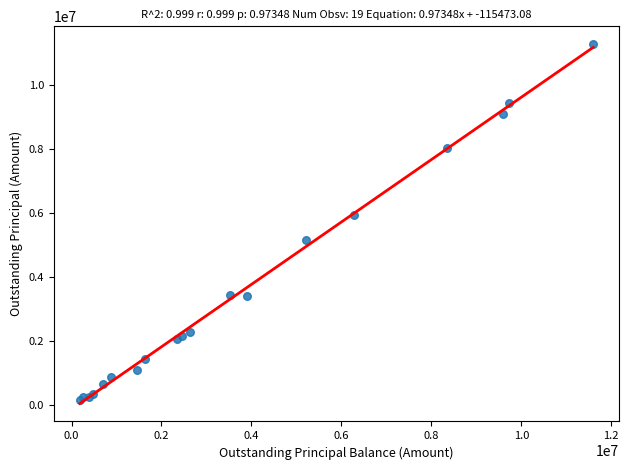

What Y value in the scatter plot is closest to 5725965?

5955418.3